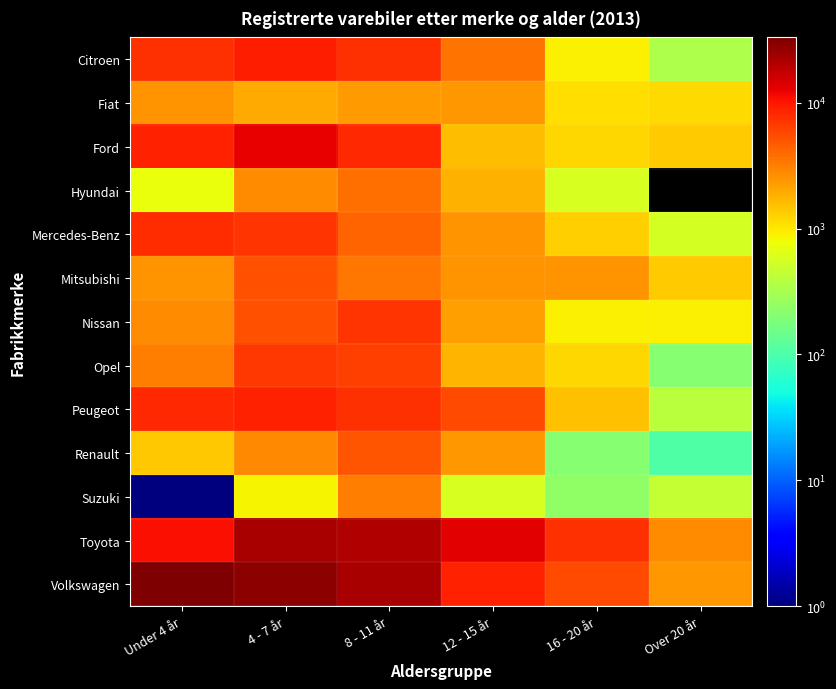

At which category is the sum across all series the highest?

4 - 7 år